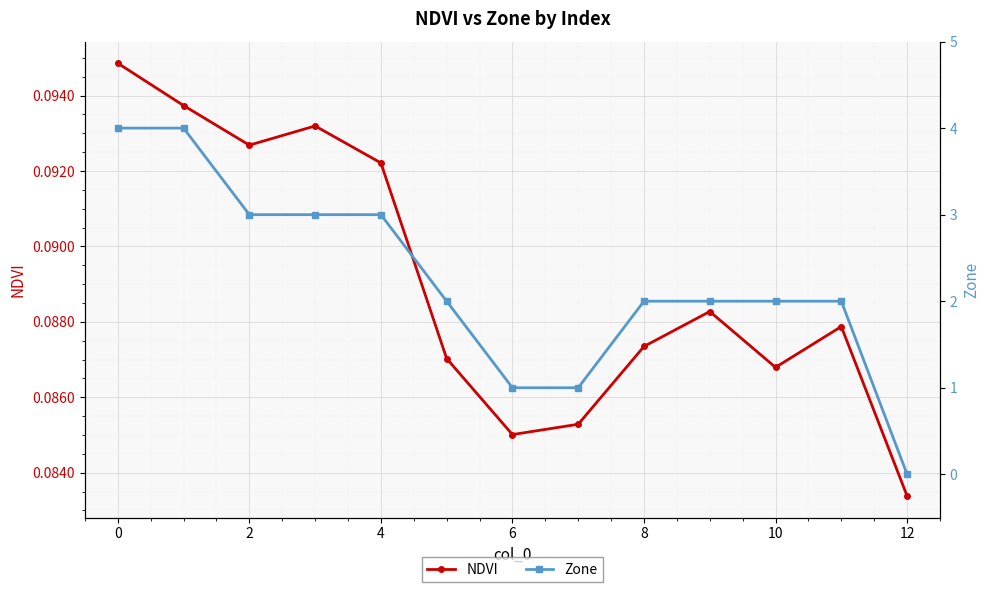

How many NDVI values are between 0 and 1?

13